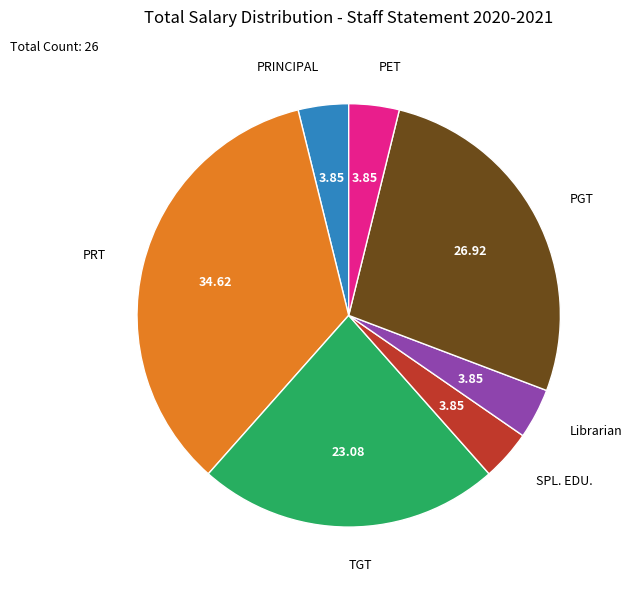

Which category has the biggest portion of the pie?

PRT